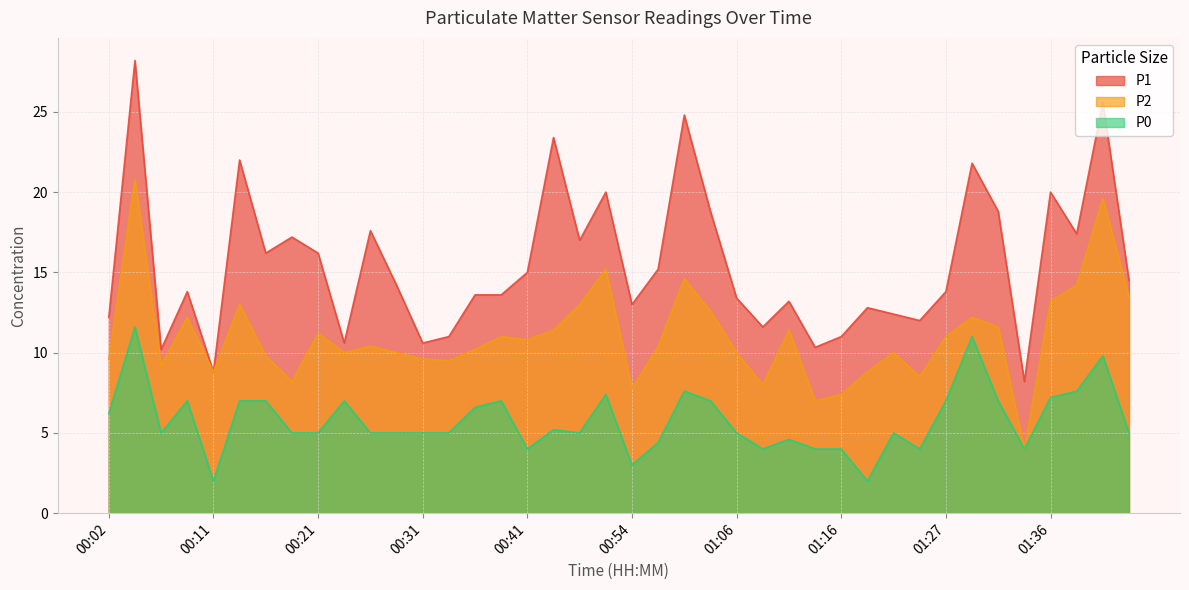

How many lines are shown in the chart?

3